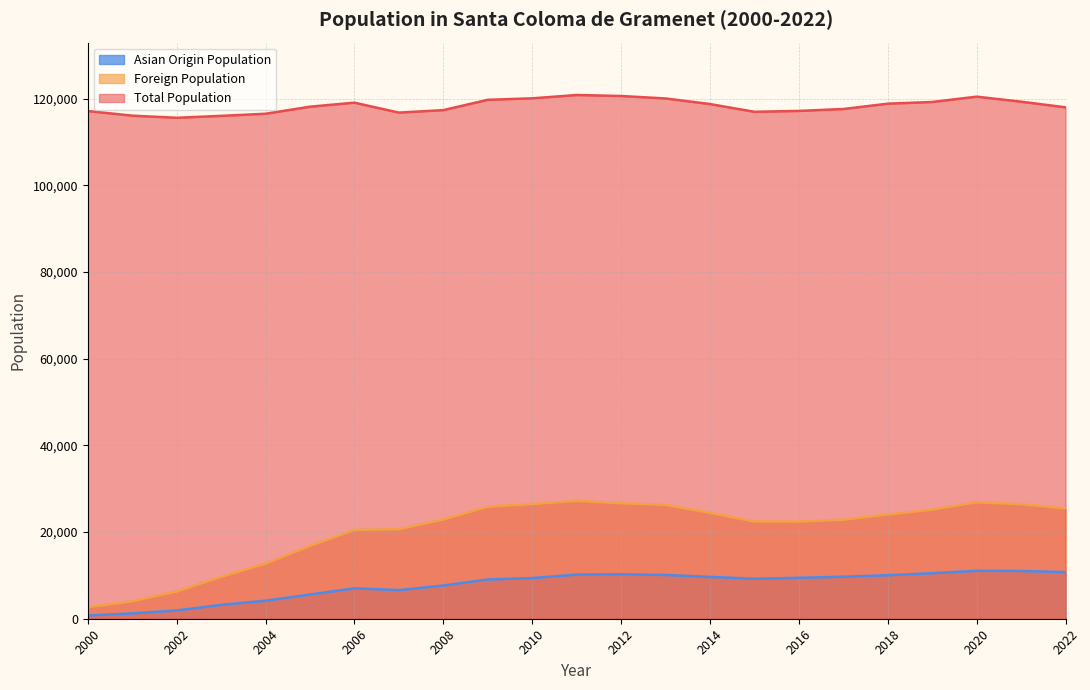

What is the sum of all Asian Origin Population values?

178452